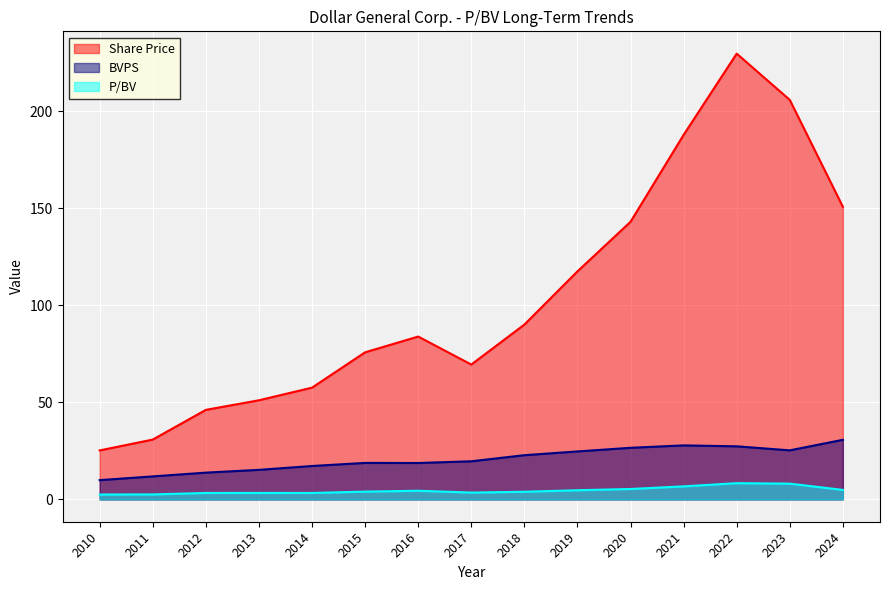

How many lines are shown in the chart?

3